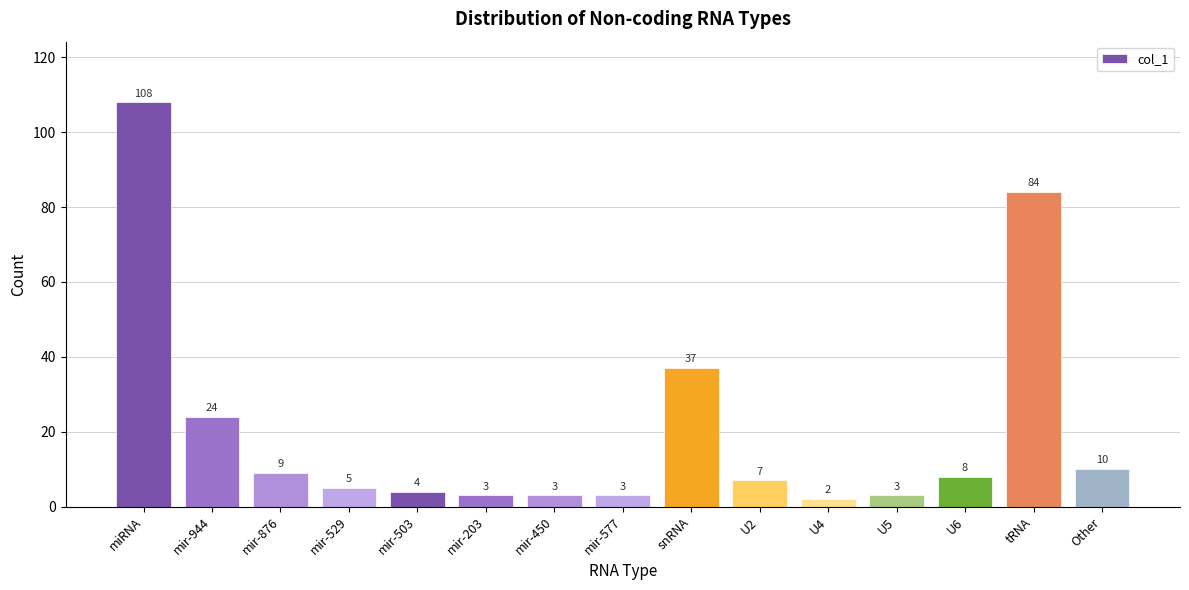

The chart shows a value of 15 at Other. True or false?

False